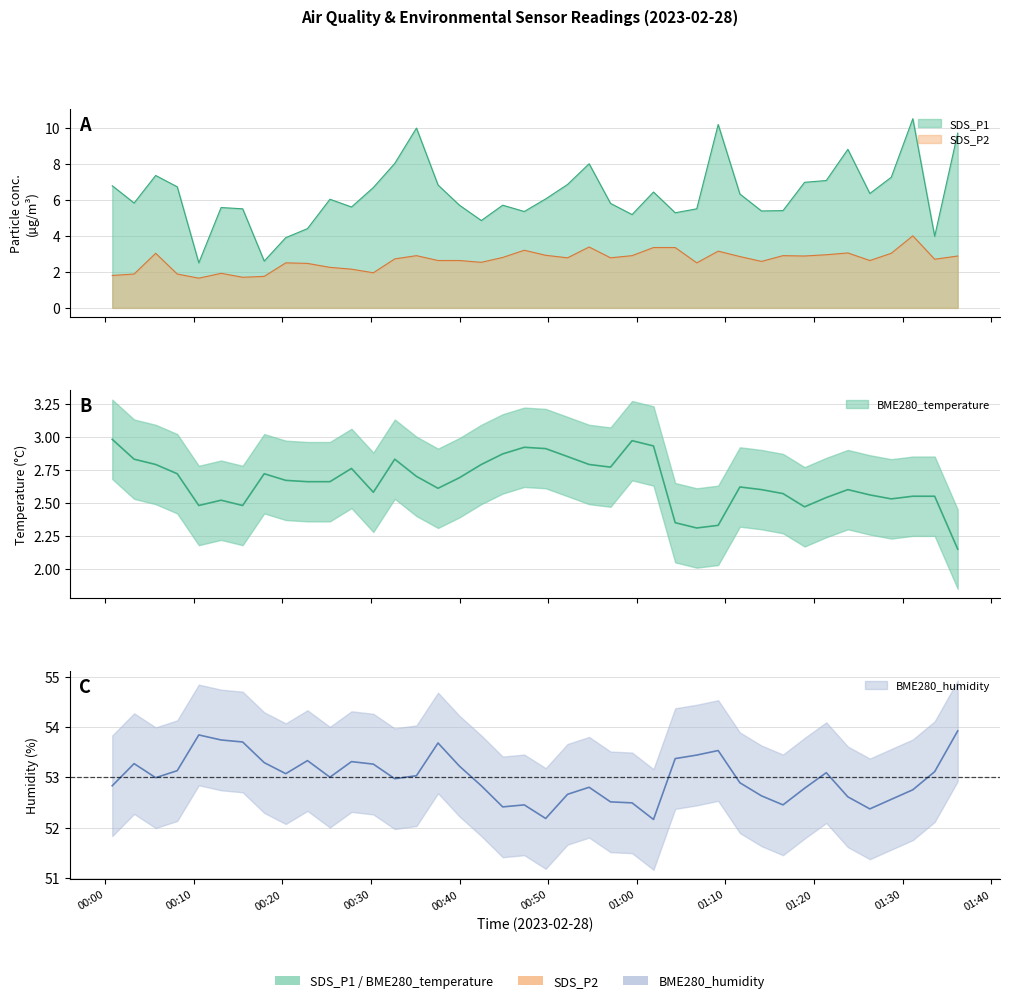

Which series has the largest range (max minus min)?

SDS_P1